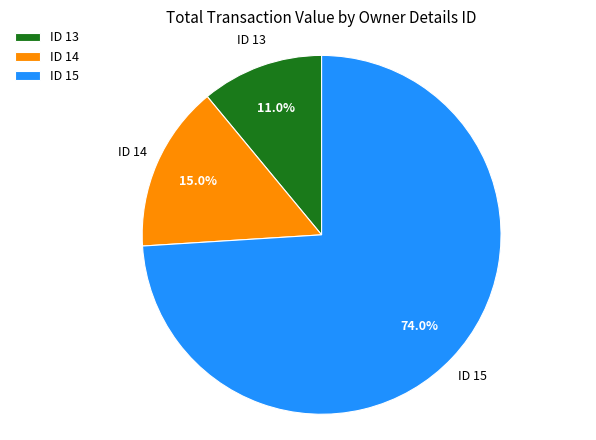

Rank the categories by value from highest to lowest.

ID 15, ID 14, ID 13